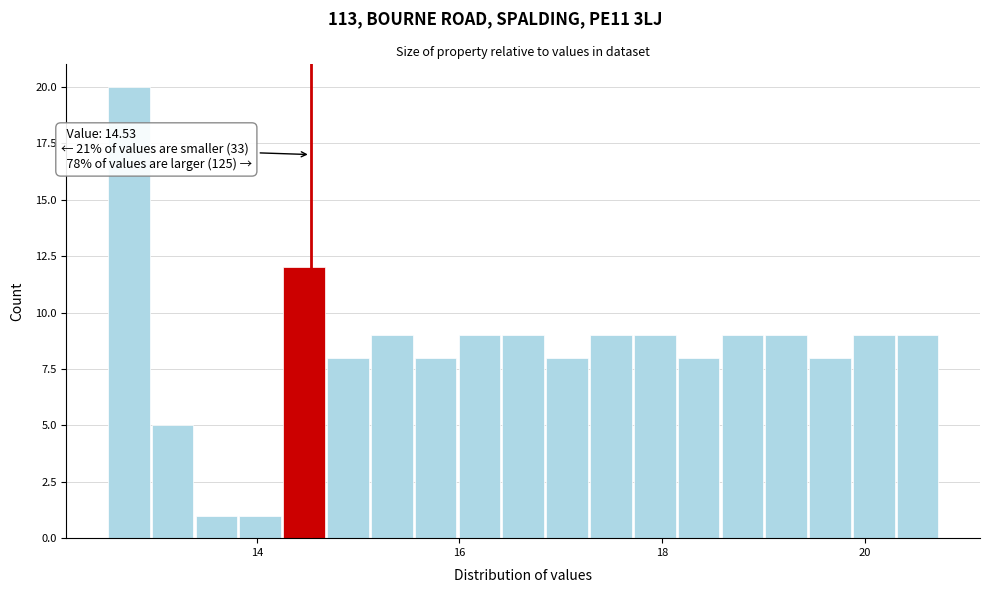

Read against the x-axis, roughly where is the centre of the tallest bar?

12.8